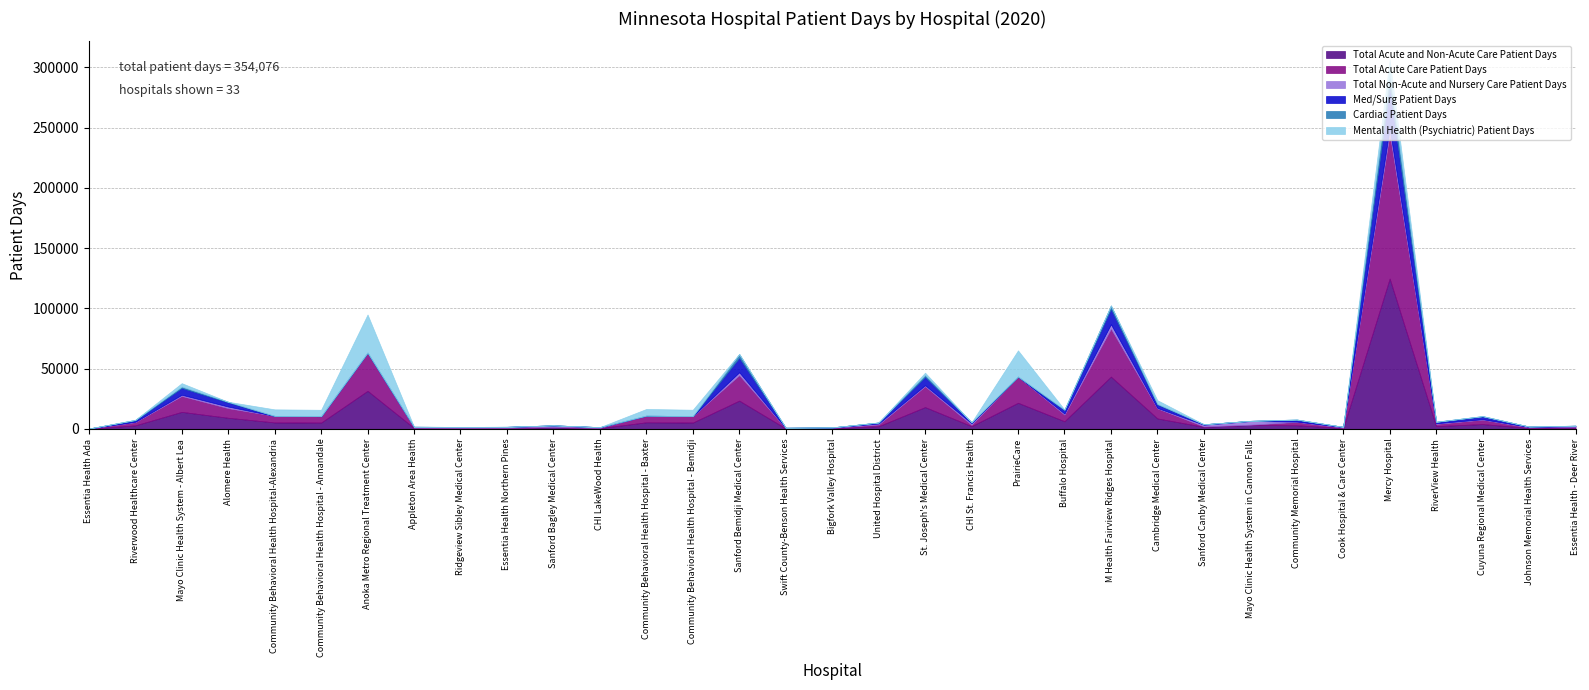

What is the sum of all Med/Surg Patient Days values?

90595